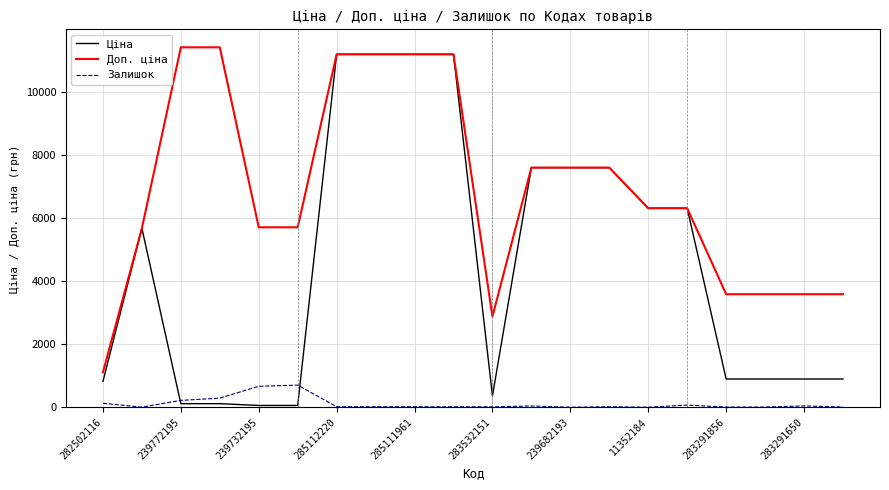

Rank the series by their average value, from lowest to highest.

Залишок, Ціна, Доп. ціна